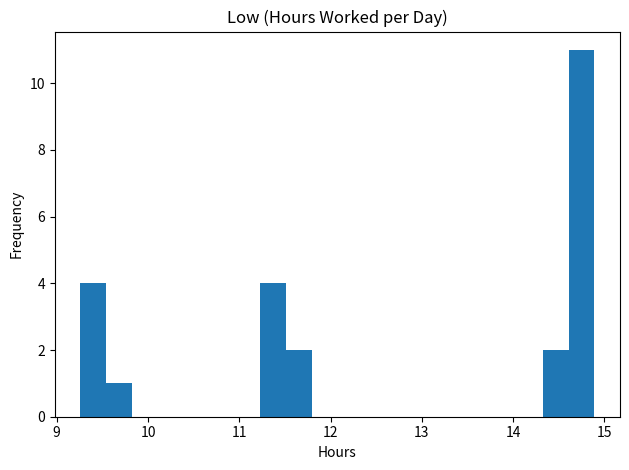

Read against the x-axis, roughly where is the centre of the tallest bar?

14.7